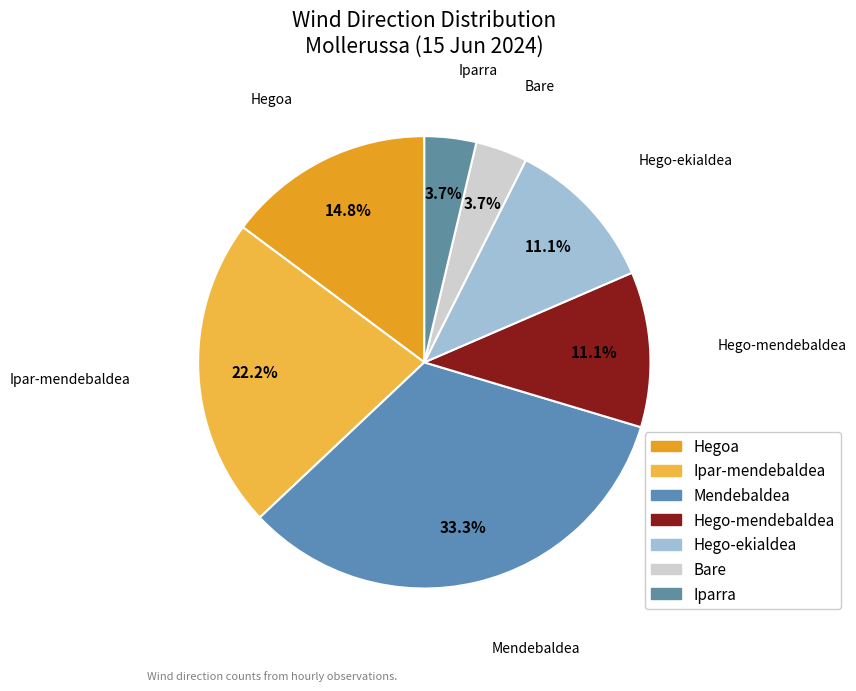

How many slices are in this pie chart?

7